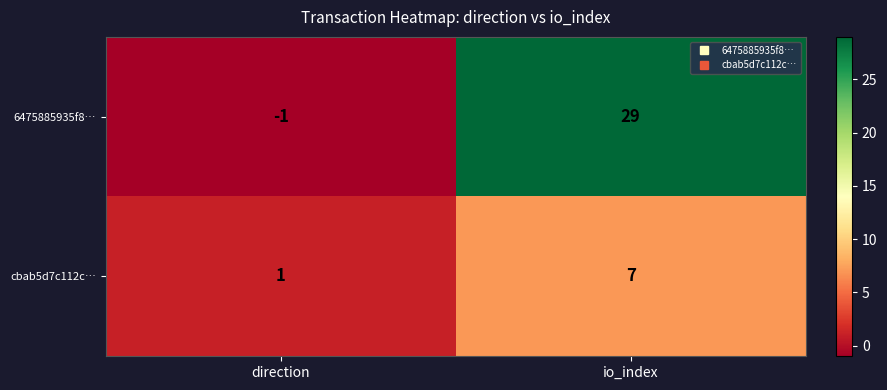

Is it true that cbab5d7c112c… equals 1 at direction?

True